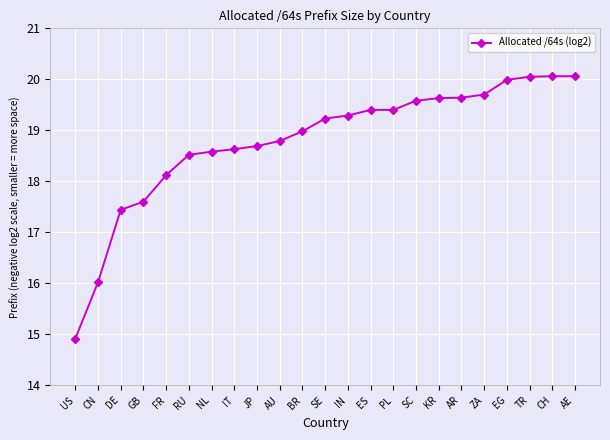

Reading right to left, transcribe all the data shown in this chart.

AE=20.1	CH=20.1	TR=20.1	EG=20.0	ZA=19.7	AR=19.6	KR=19.6	SC=19.6	PL=19.4	ES=19.4	IN=19.3	SE=19.2	BR=19.0	AU=18.8	JP=18.7	IT=18.6	NL=18.6	RU=18.5	FR=18.1	GB=17.6	DE=17.4	CN=16.0	US=14.9